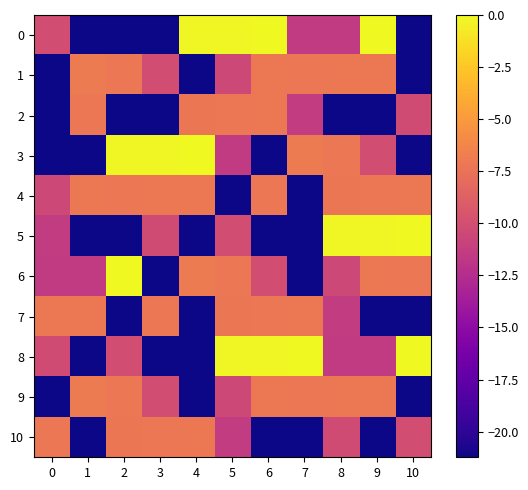

What is the spread (max minus min) of values at 5?

21.1